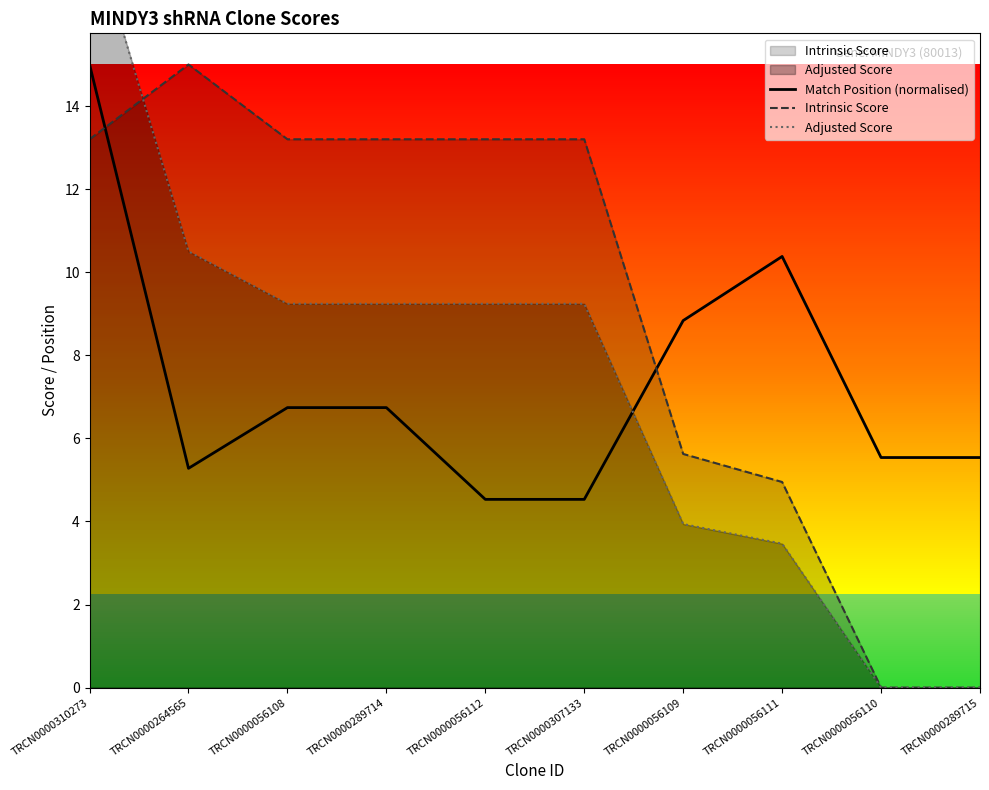

True or false: Intrinsic Score has a value of 2.6 at TRCN0000056111.

False